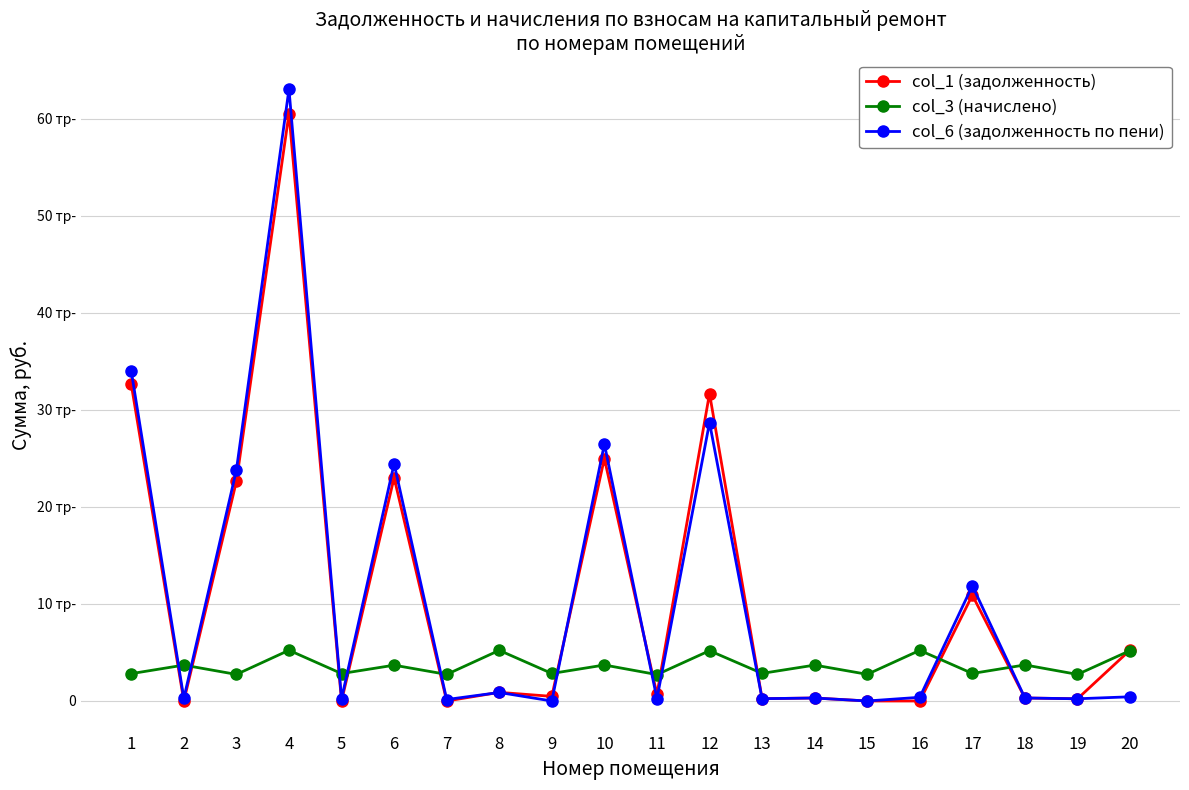

Reading left to right, extract all data points from this chart.

col_1 (задолженность): 32627.0	0.0	22629.3	60517.9	0.0	23014.3	0.0	889.6	476.8	24989.3	683.2	31684.5	236.8	308.3	0.0	0.0	10904.7	309.7	228.2	5248.3
col_3 (начислено): 2818.8	3699.1	2738.8	5228.5	2827.7	3690.2	2738.8	5219.6	2836.6	3708.0	2721.0	5184.0	2845.4	3699.1	2747.6	5219.6	2836.6	3716.9	2738.8	5192.9
col_6 (задолженность по пени): 33995.2	270.6	23801.1	63055.8	236.6	24455.7	150.4	876.0	0.0	26479.9	227.2	28688.8	238.2	306.5	0.0	381.8	11877.1	309.7	228.2	432.7